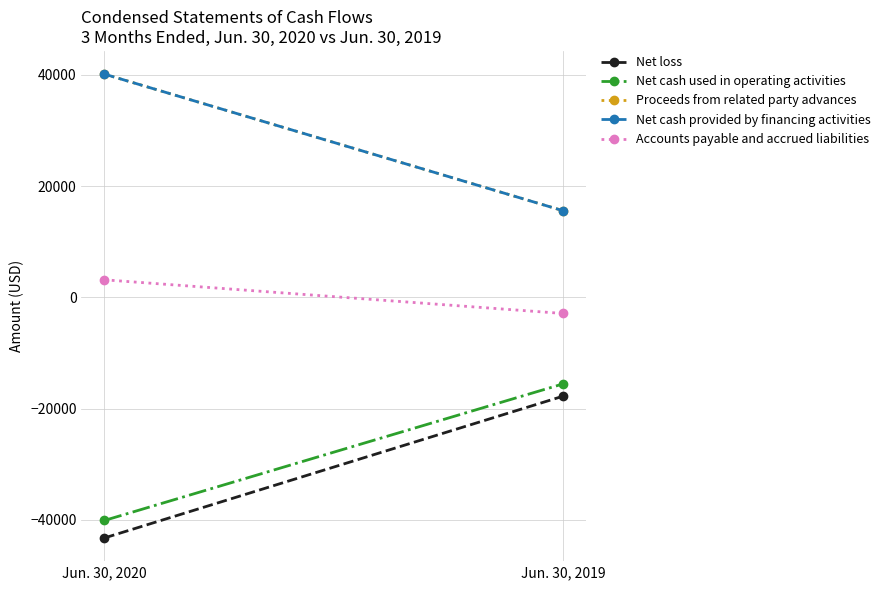

At how many categories does at least one series exceed 17832?

1